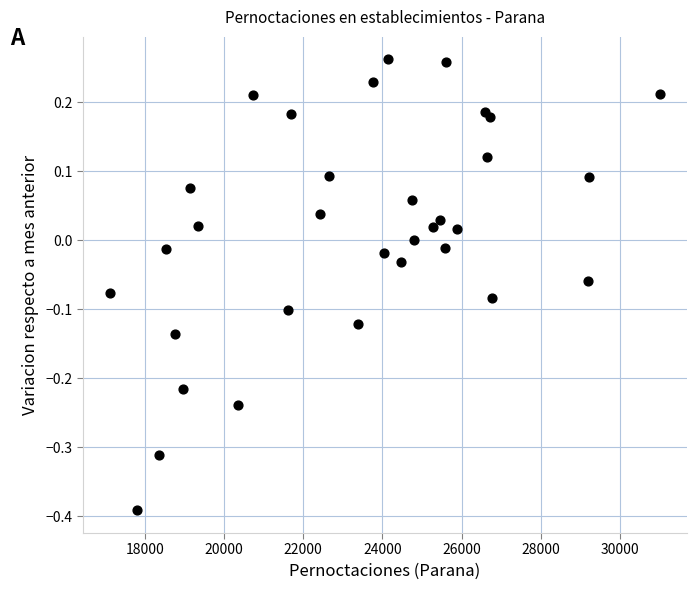

What is the range of Y values (max minus min)?

0.7